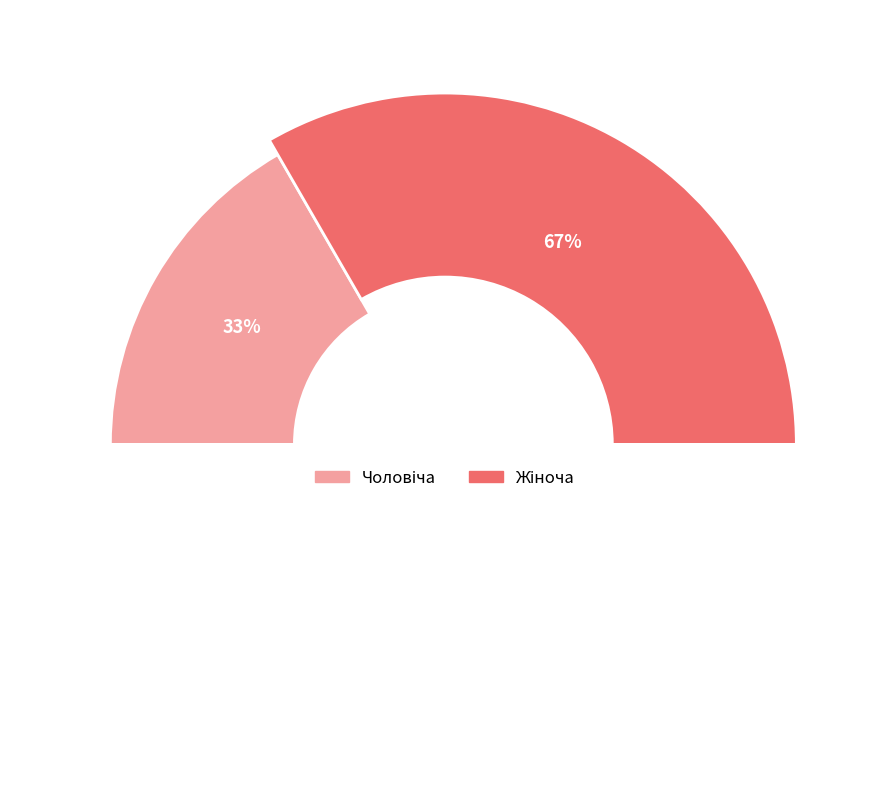

True or false: Чоловіча accounts for 33% of the total.

True